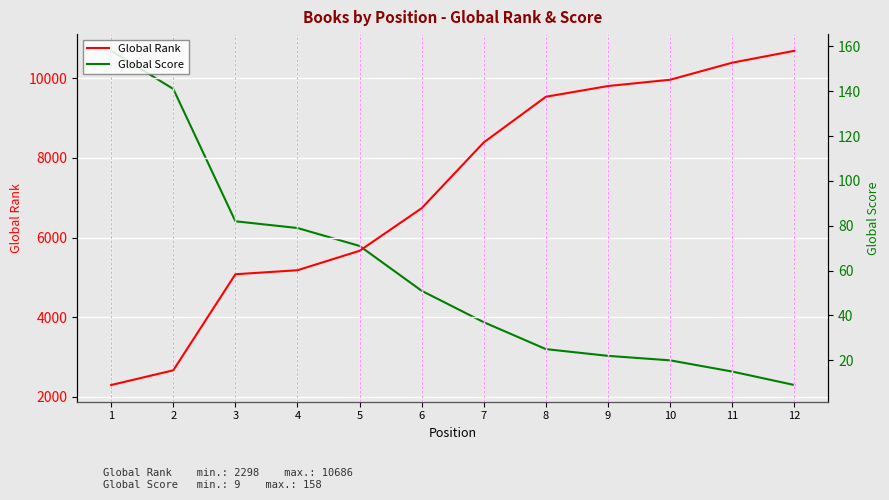

How many values in the Global Score series are below 51?

6